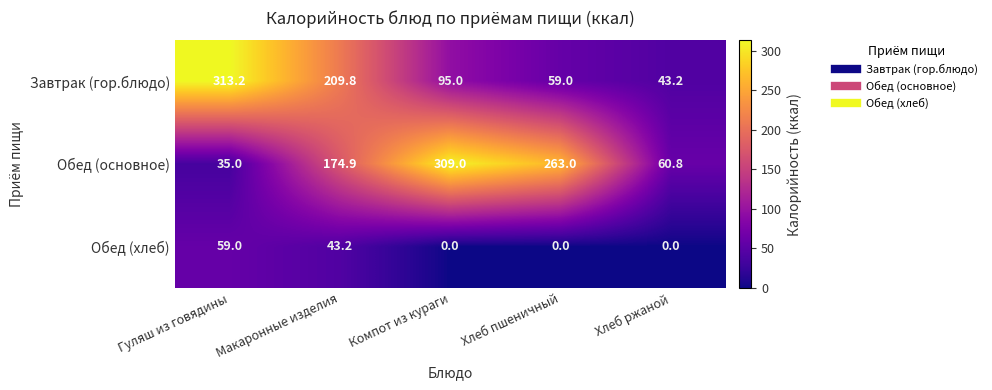

Which series has the widest spread of values?

Обед (основное)